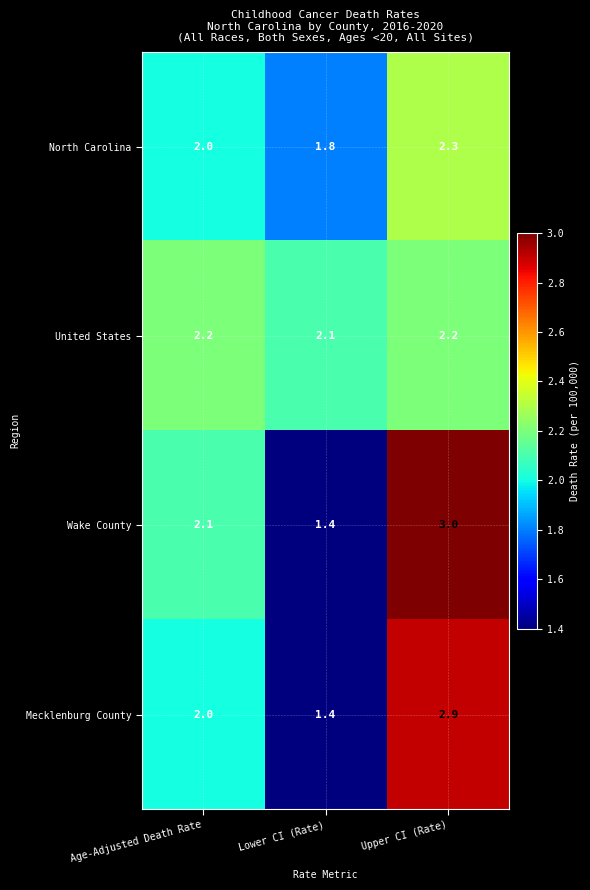

How many data points does each series have?

3